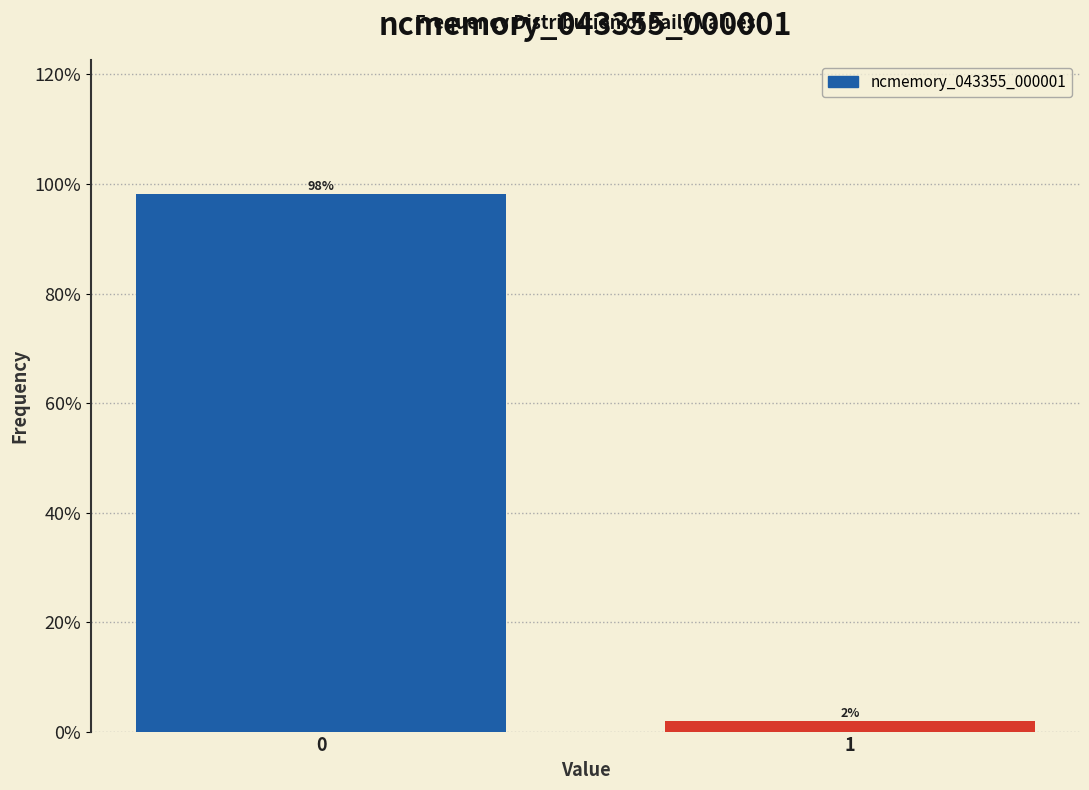

What is the average value?

50.0